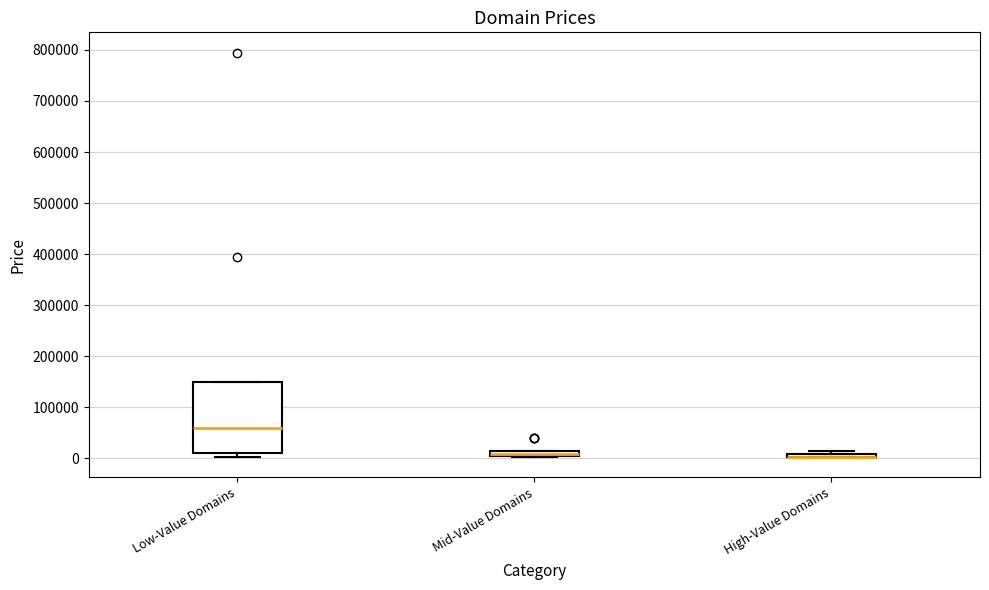

Which box is the tallest, from its lower edge to its upper edge?

Low-Value Domains